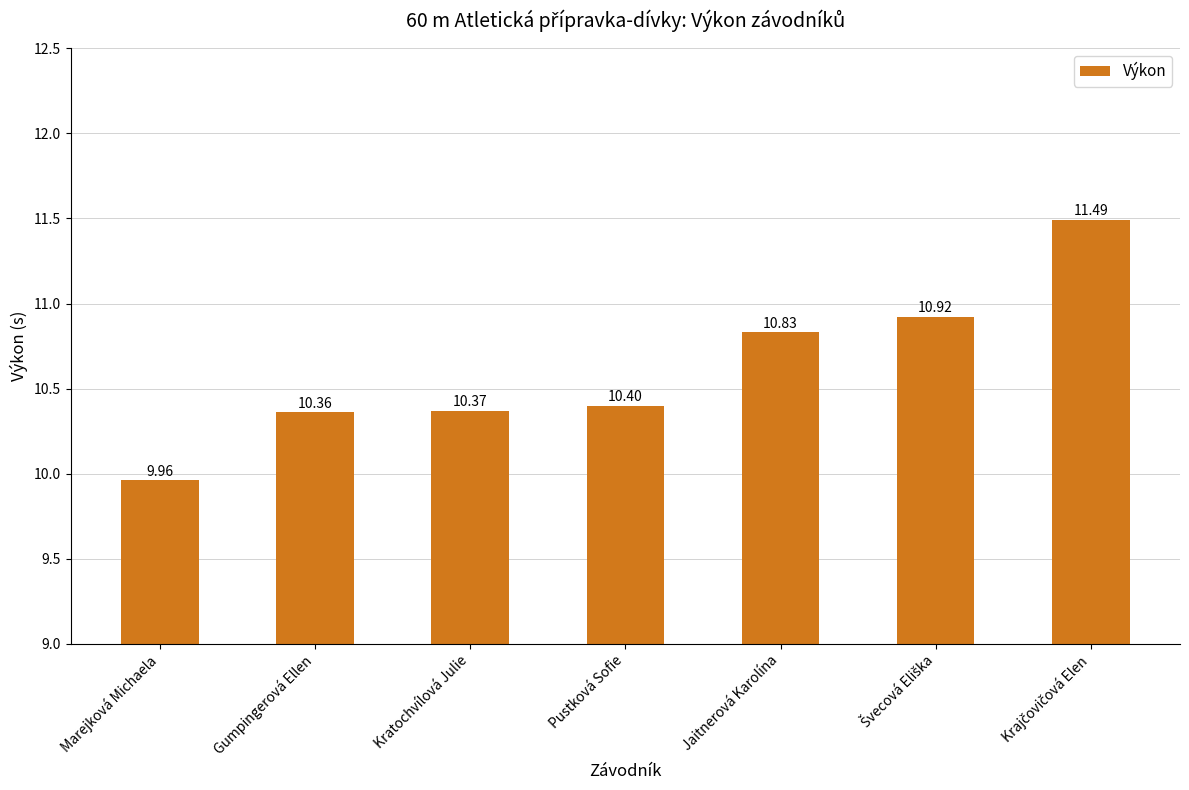

What is the smallest value displayed?

10.0